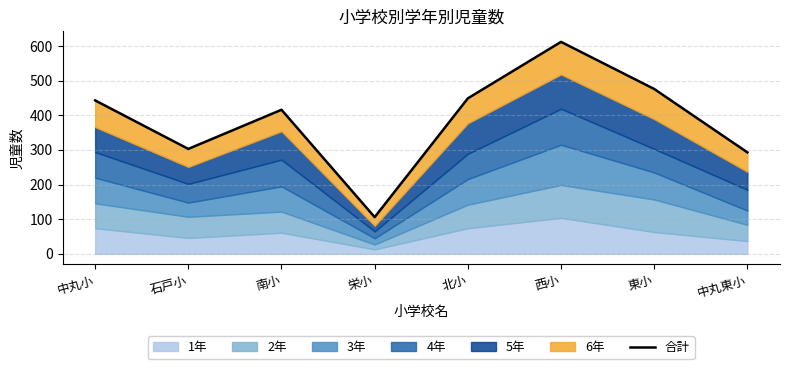

Reading left to right, what are all the values shown in this chart?

中丸小=443	石戸小=303	南小=416	栄小=106	北小=449	西小=612	東小=476	中丸東小=293